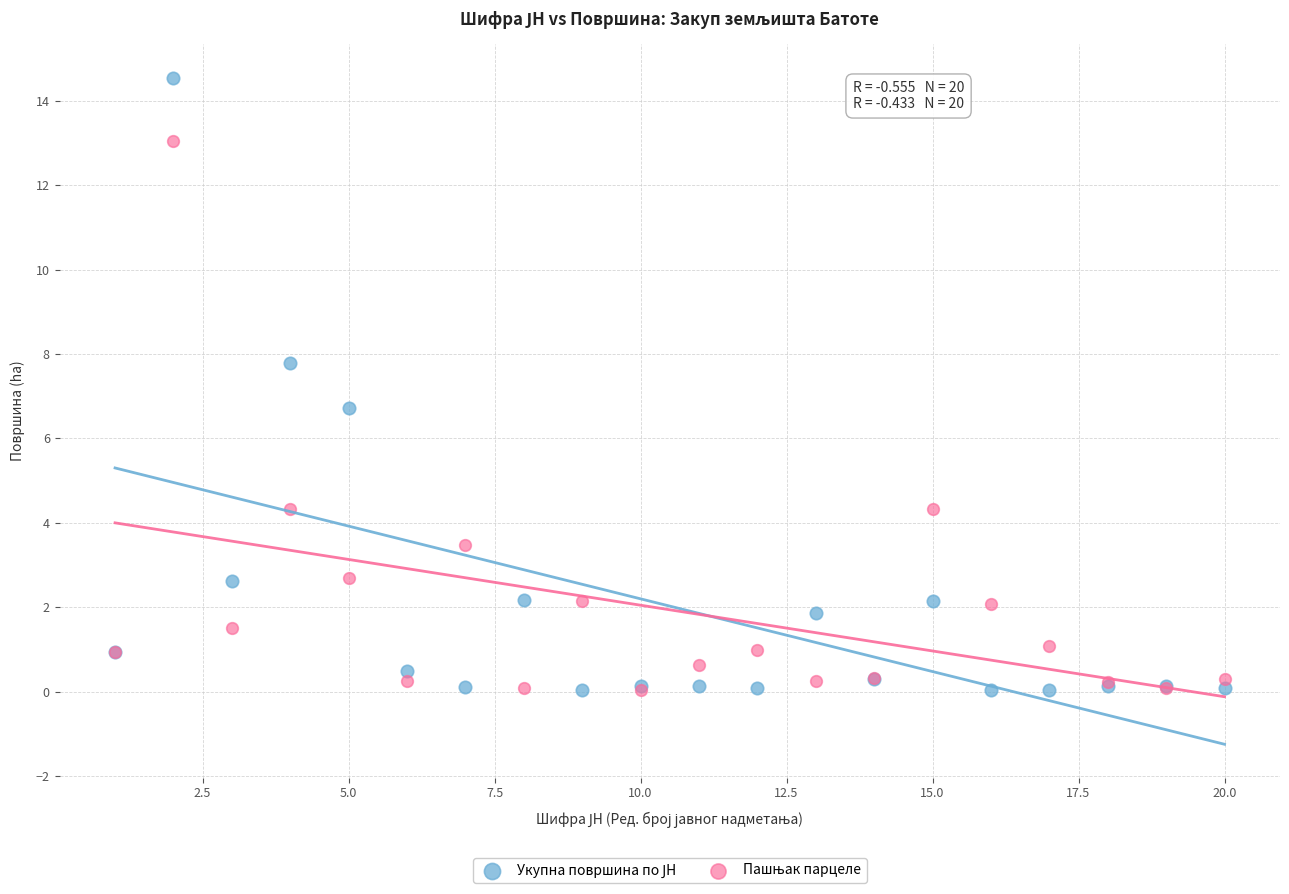

Across all series, what Y value is closest to 7?

6.7